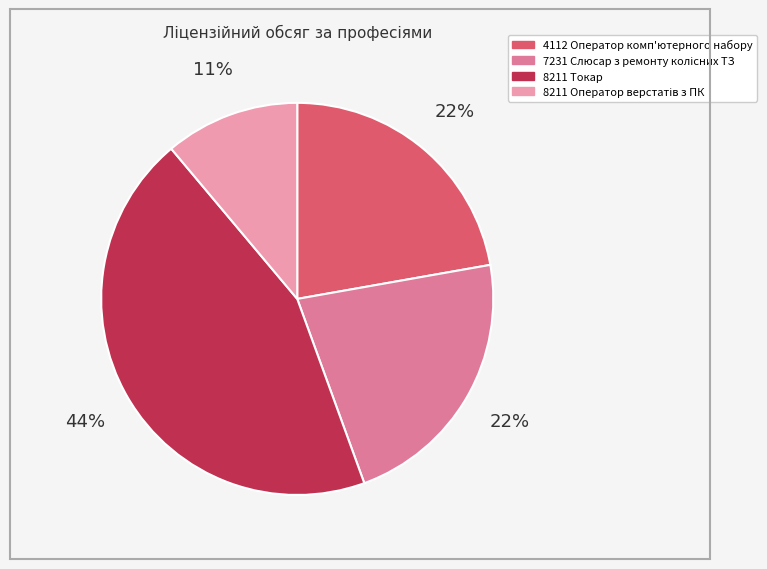

How many segments does this pie chart have?

4